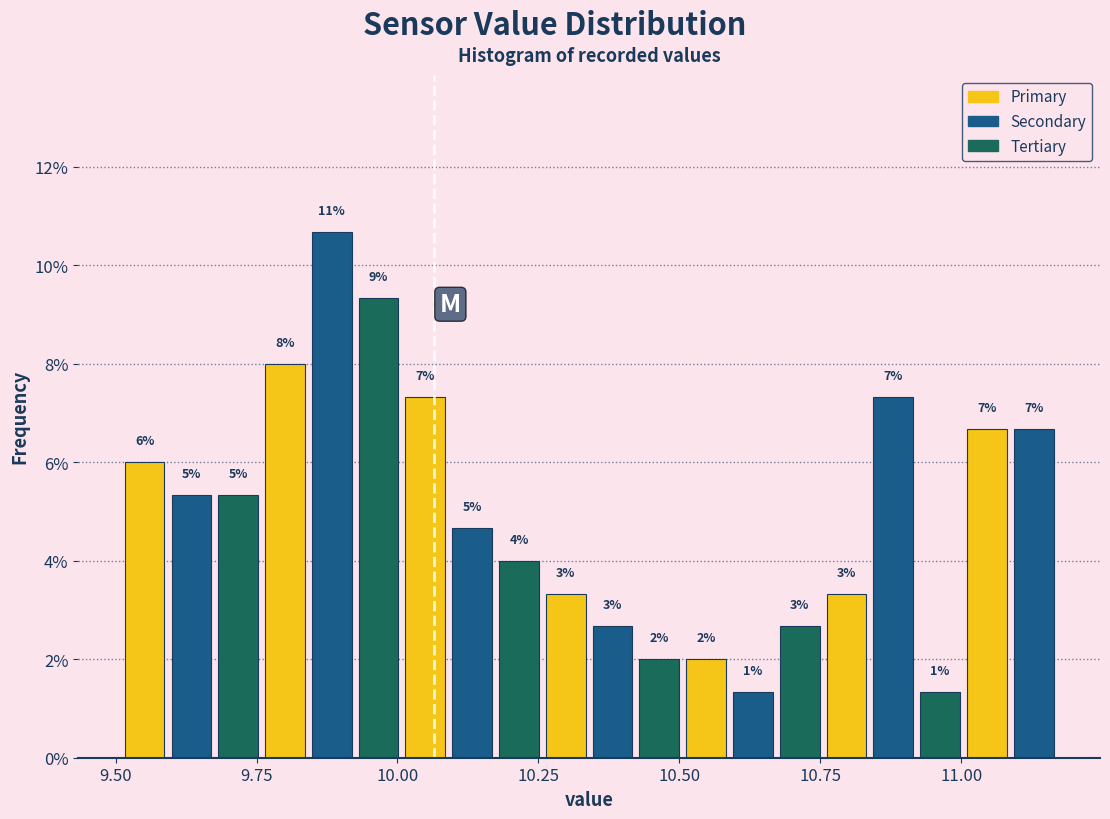

Around what value on the x-axis is the tallest bar? Give the approximate position of its centre, as read against the axis.

9.90